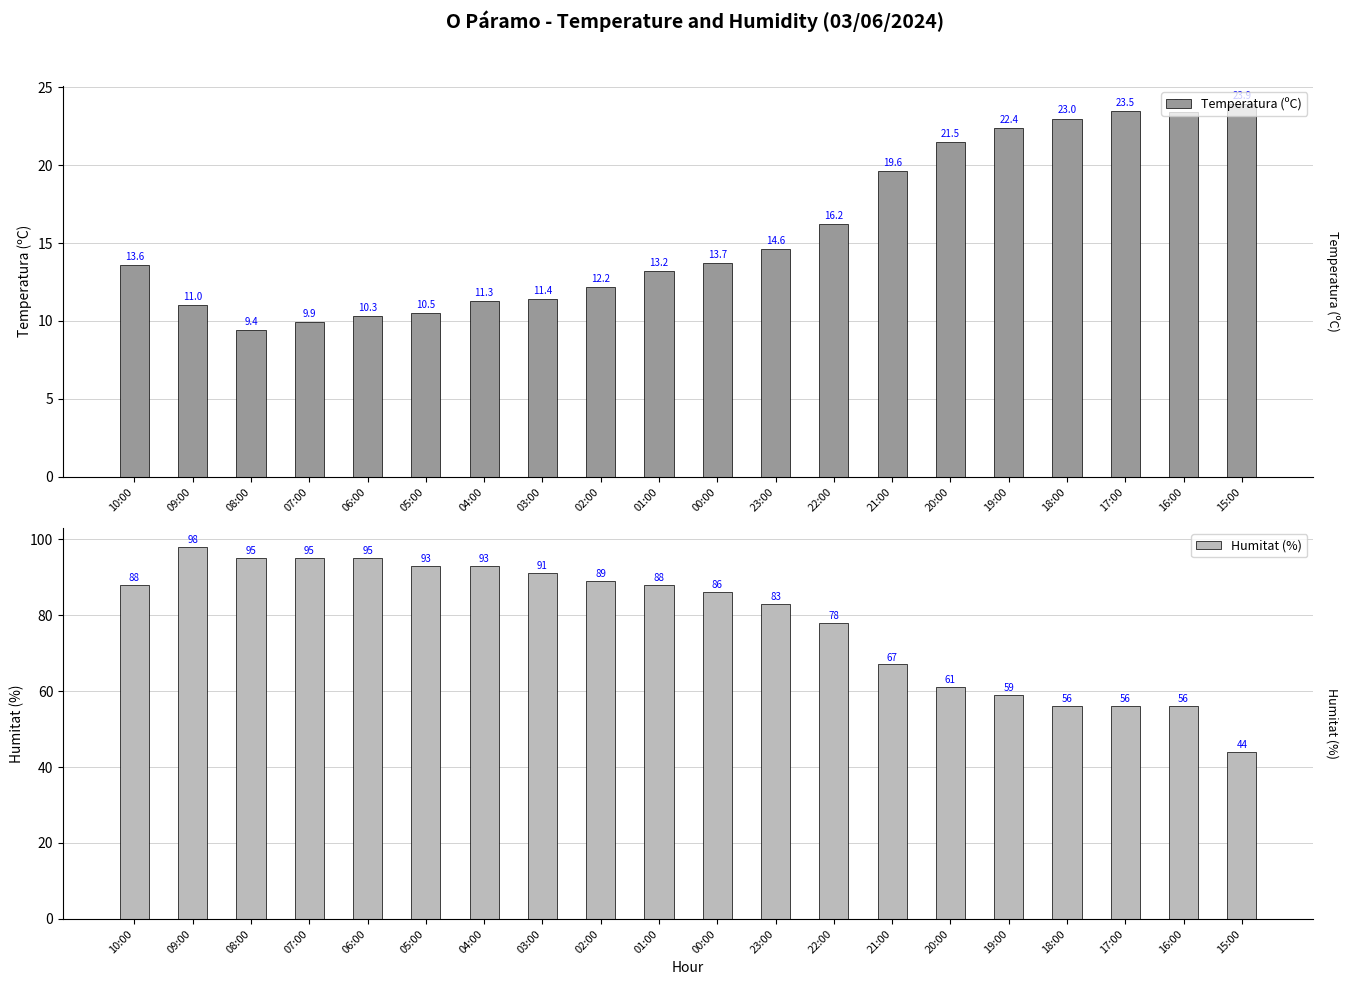

What is the label of the 9th bar from the right?

23:00